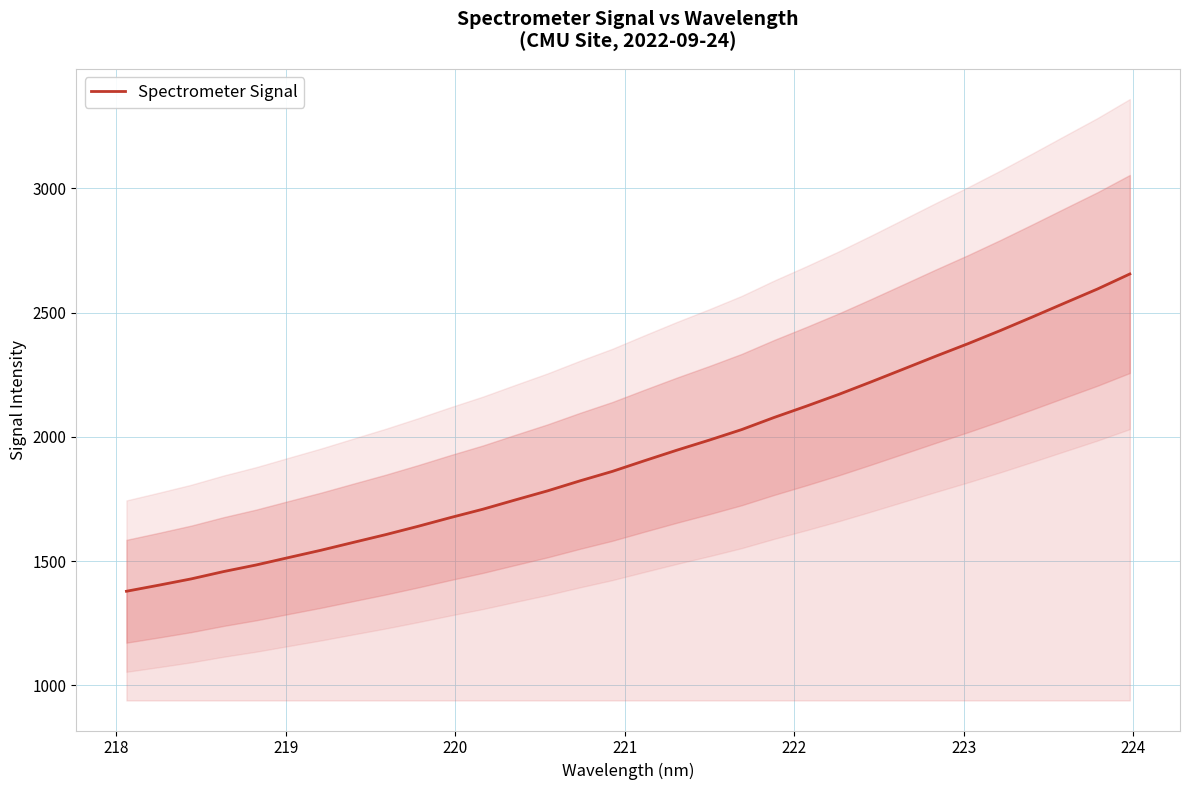

How many data points does each series have?

32